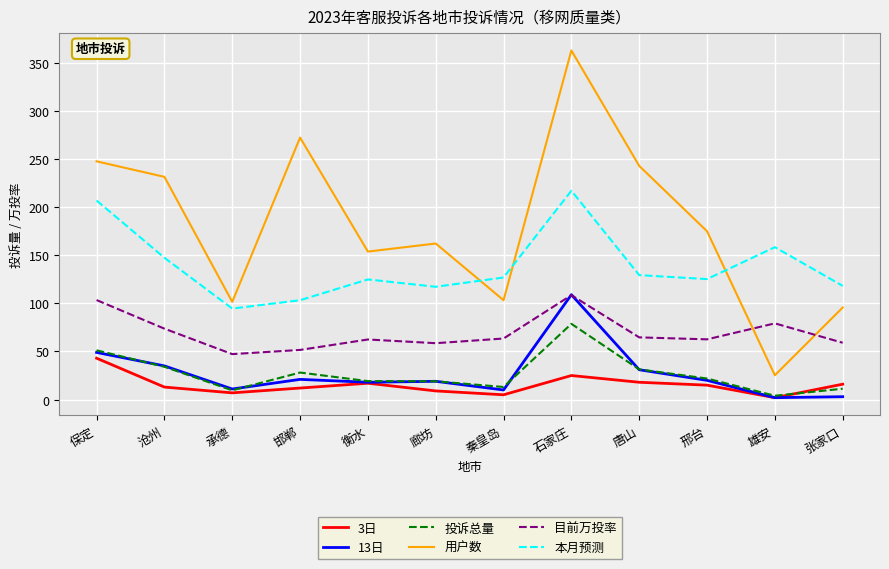

Which label corresponds to the largest value in the chart?

石家庄